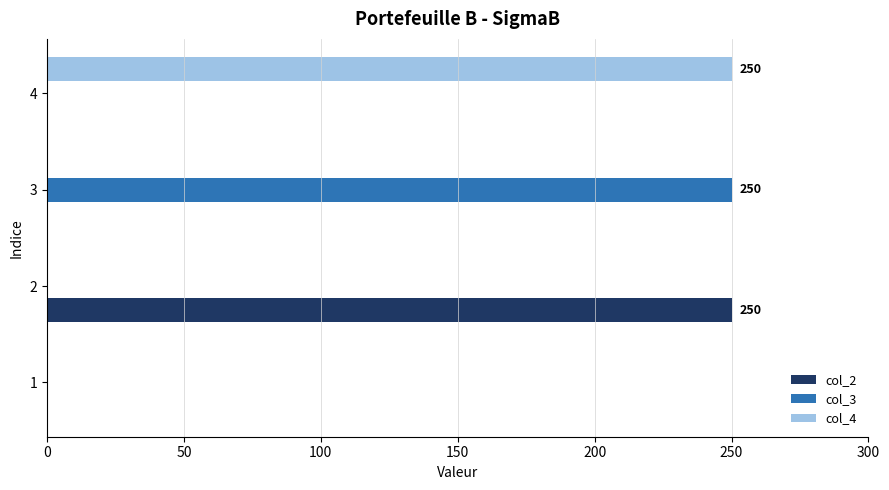

How many data points in col_4 are above 0?

1